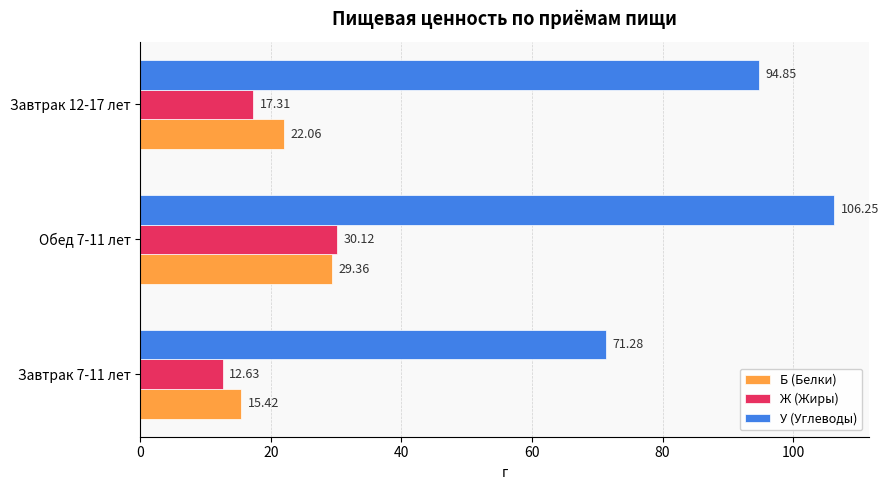

What is the difference between the maximum and second lowest values in the Б (Белки) series?

7.3